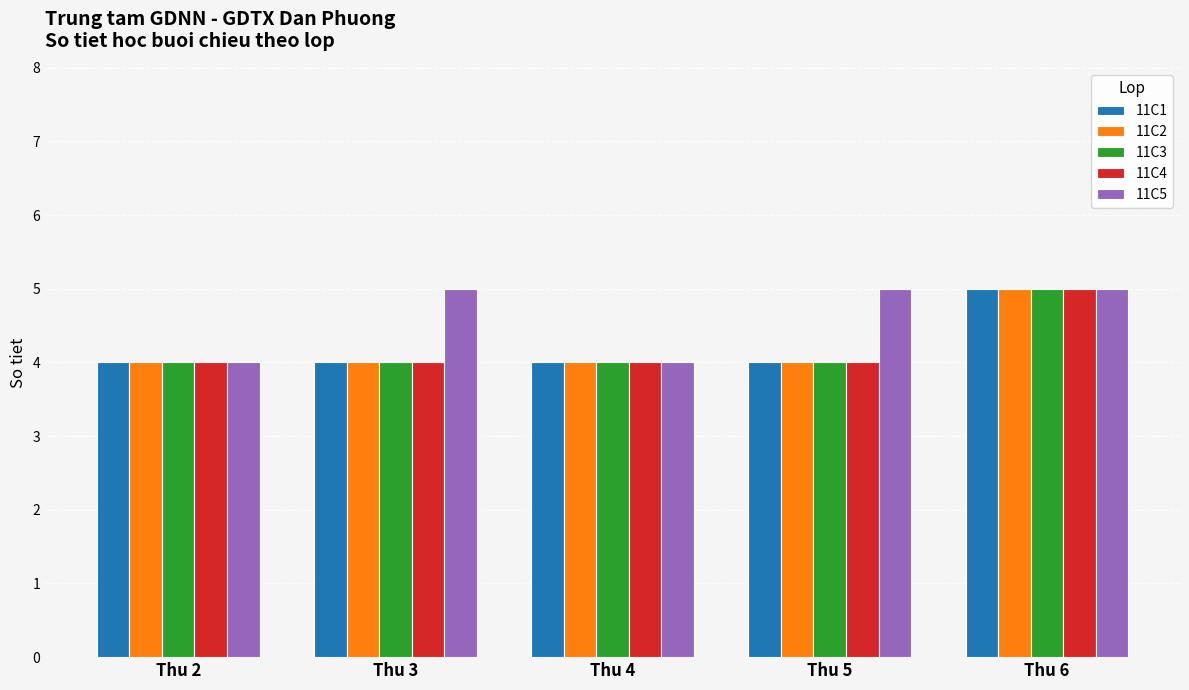

What are all the series names shown in the legend?

11C1, 11C2, 11C3, 11C4, 11C5